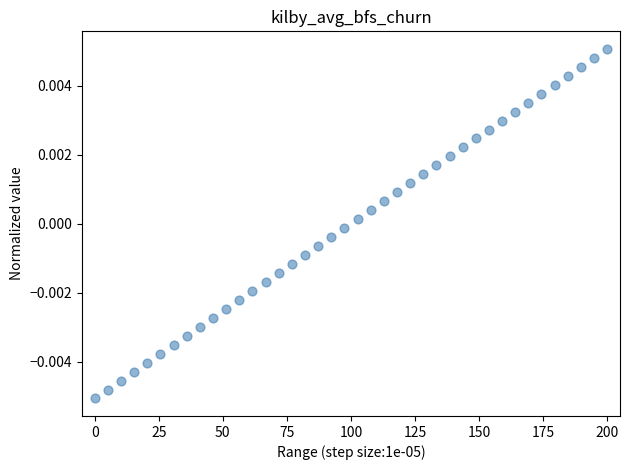

What is the range of X values (max minus min)?

200.0